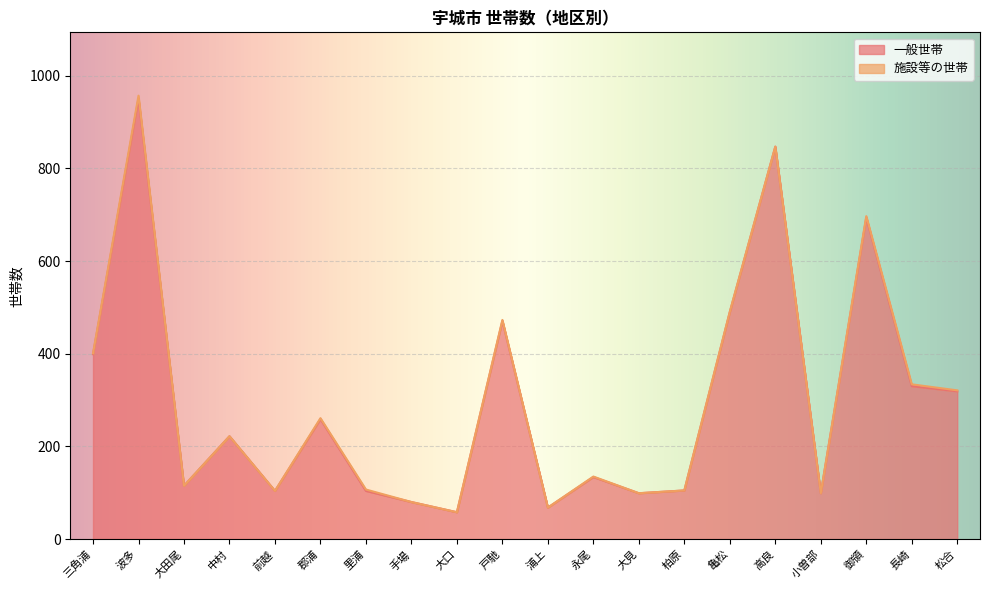

The value at 御領 is 1237. True or false?

False